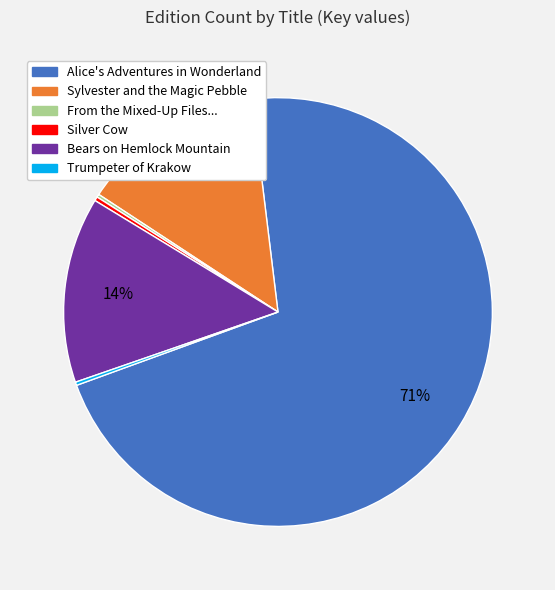

To the nearest percent, what is the average slice percentage?

17%